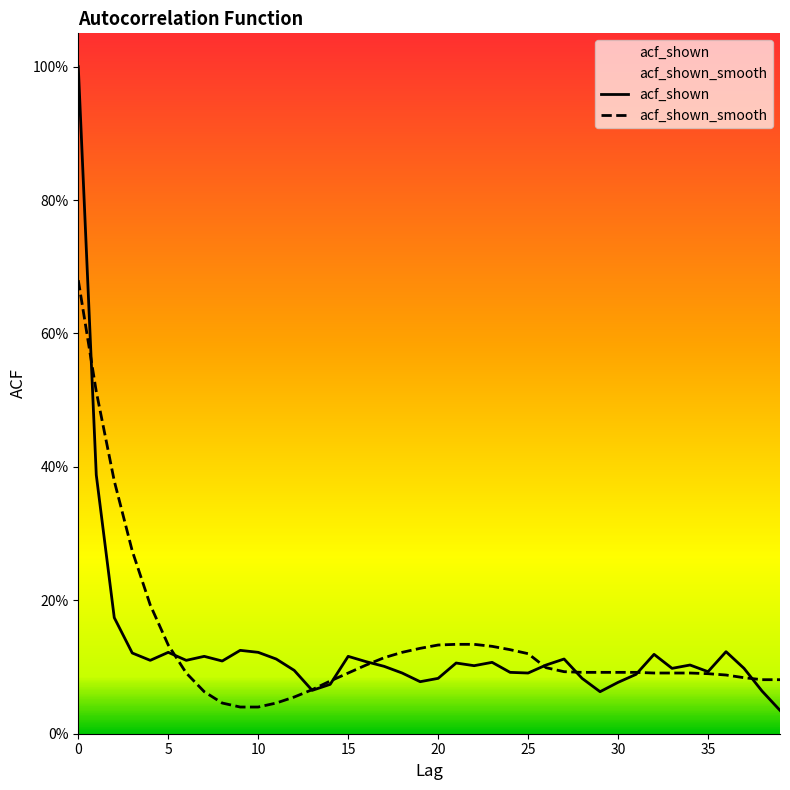

Does the chart display data point markers on the line(s)?

No